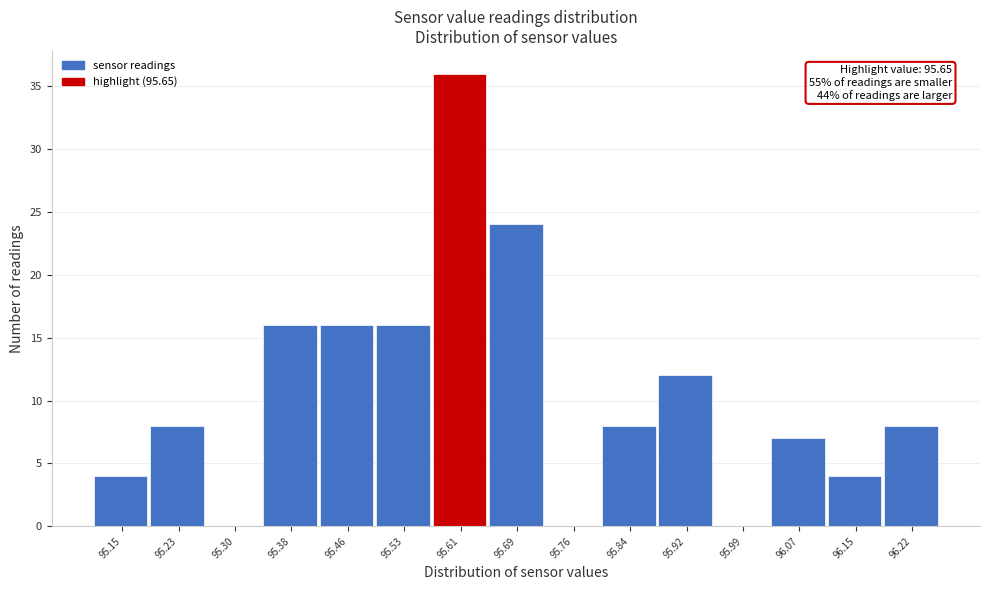

Reading left to right, transcribe all the data shown in this chart.

95.15=4	95.23=8	95.30=0	95.38=16	95.46=16	95.53=16	95.61=36	95.69=24	95.76=0	95.84=8	95.92=12	95.99=0	96.07=7	96.15=4	96.22=8